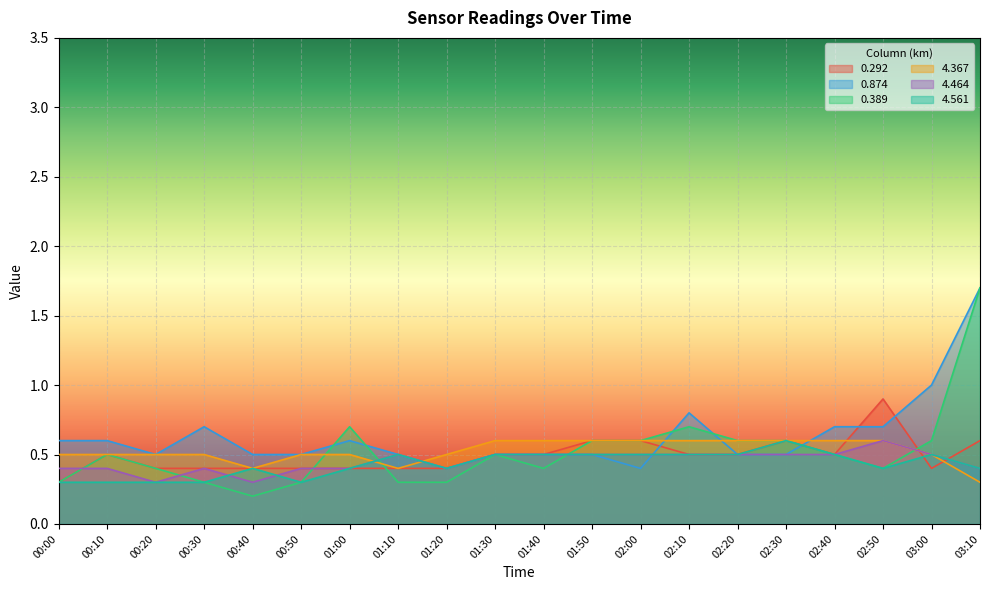

How many data points does each series have?

20